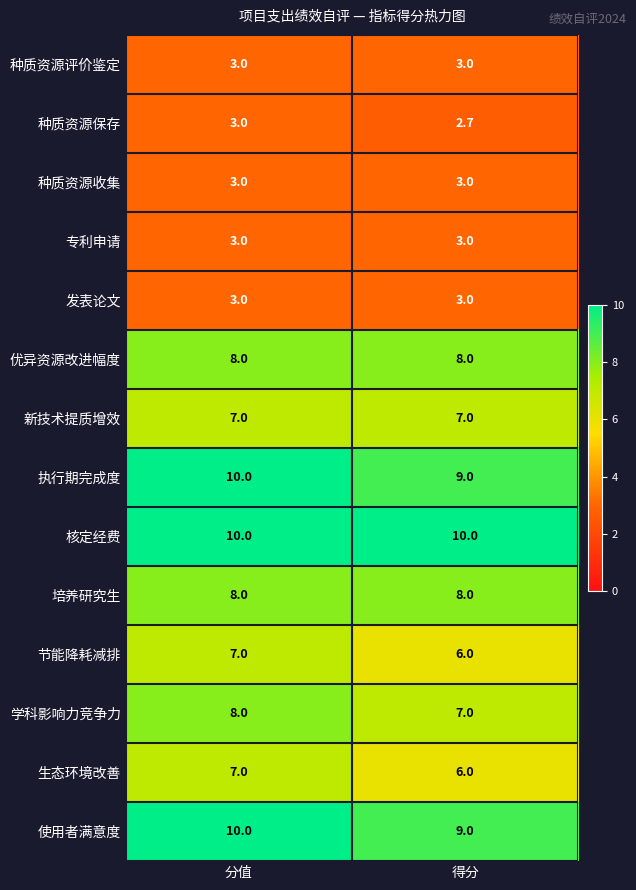

What is the sum of all 使用者满意度 values?

19.0